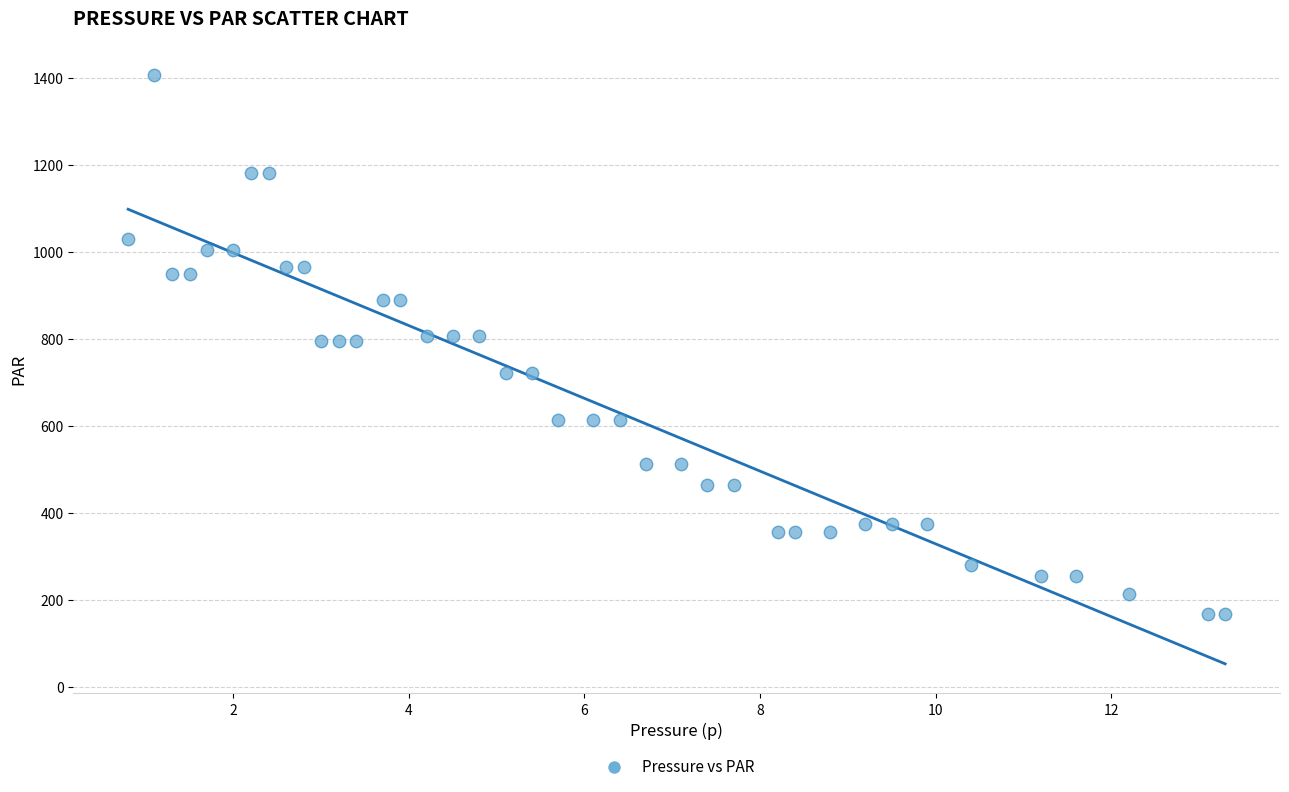

What is the range of Y values (max minus min)?

1239.9